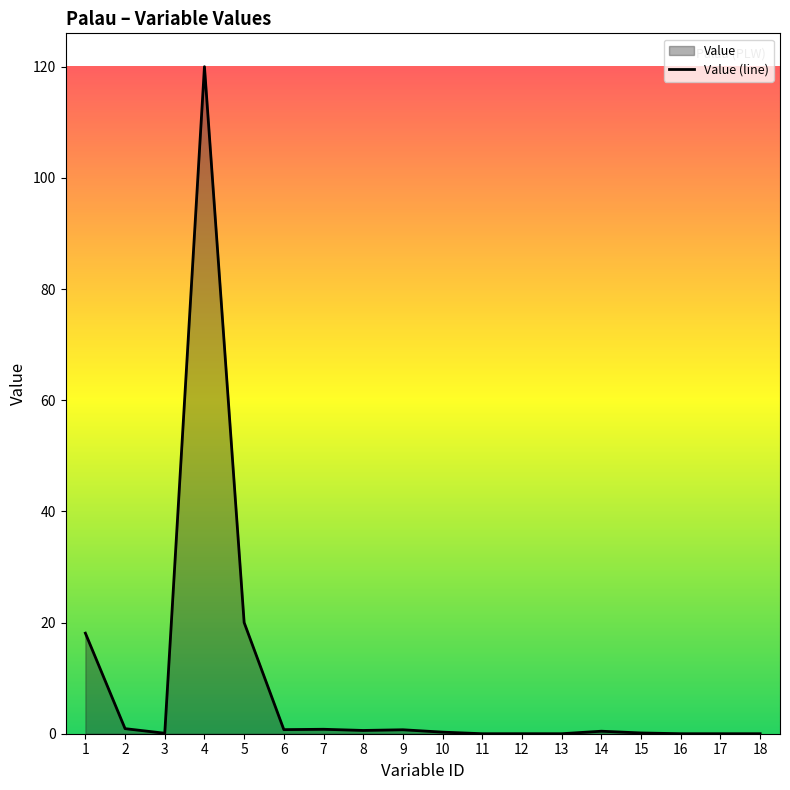

Reading right to left, what are all the values shown in this chart?

18=0.0	17=0.0	16=0.0	15=0.1	14=0.5	13=0.0	12=0.0	11=0.0	10=0.3	9=0.7	8=0.6	7=0.8	6=0.7	5=20.0	4=120.0	3=0.1	2=0.9	1=18.1